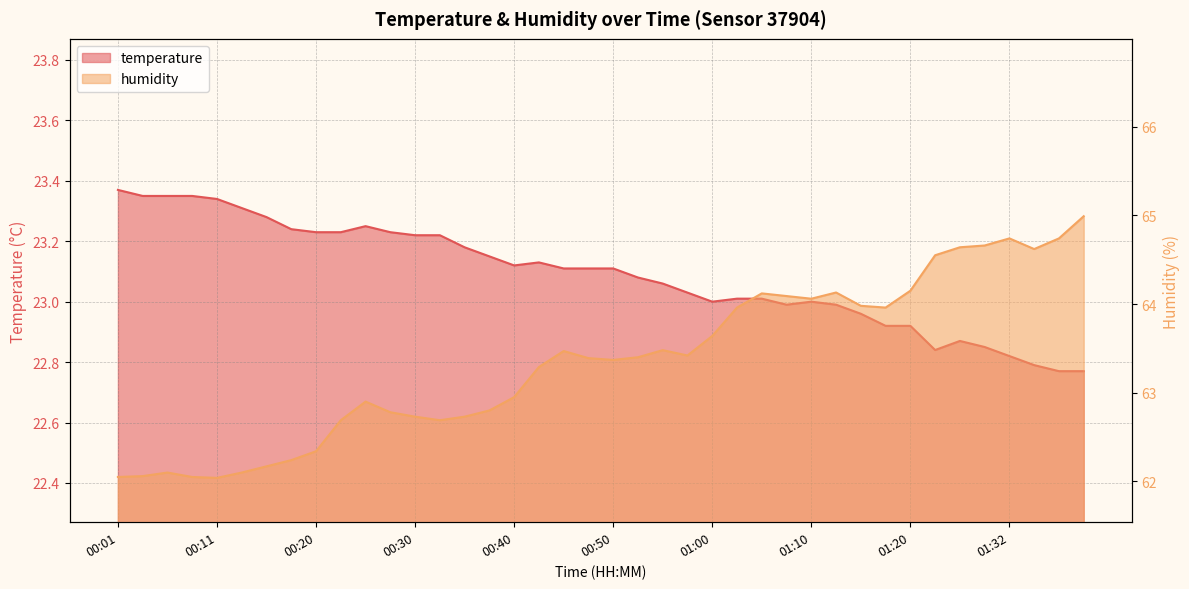

What is the difference between the humidity values at 00:03 and 01:35?

2.6